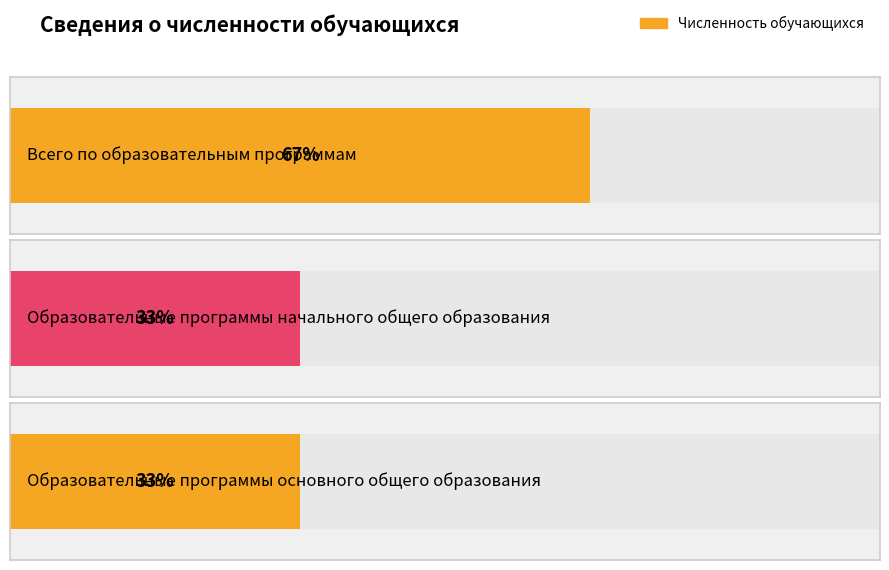

Which category has the highest value across all series?

Всего по образовательным
программам